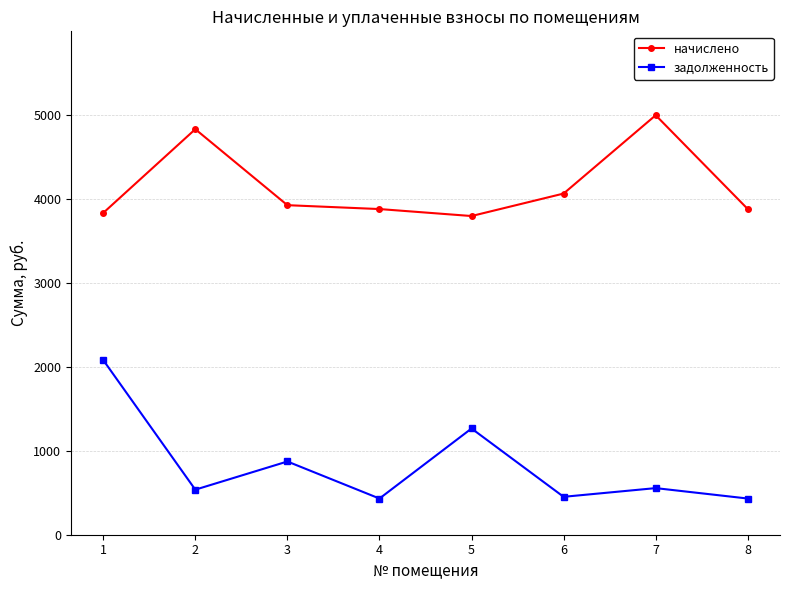

Which series has the largest range (max minus min)?

задолженность